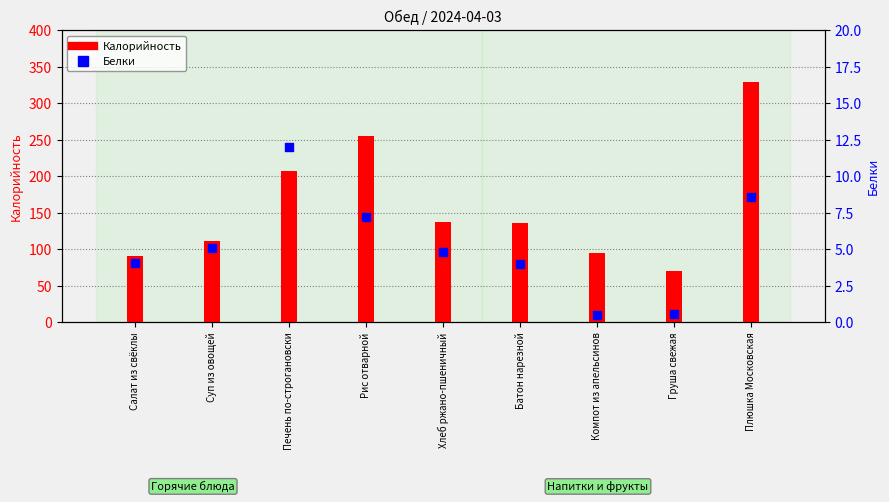

What are all the series names shown in the legend?

Калорийность, Белки